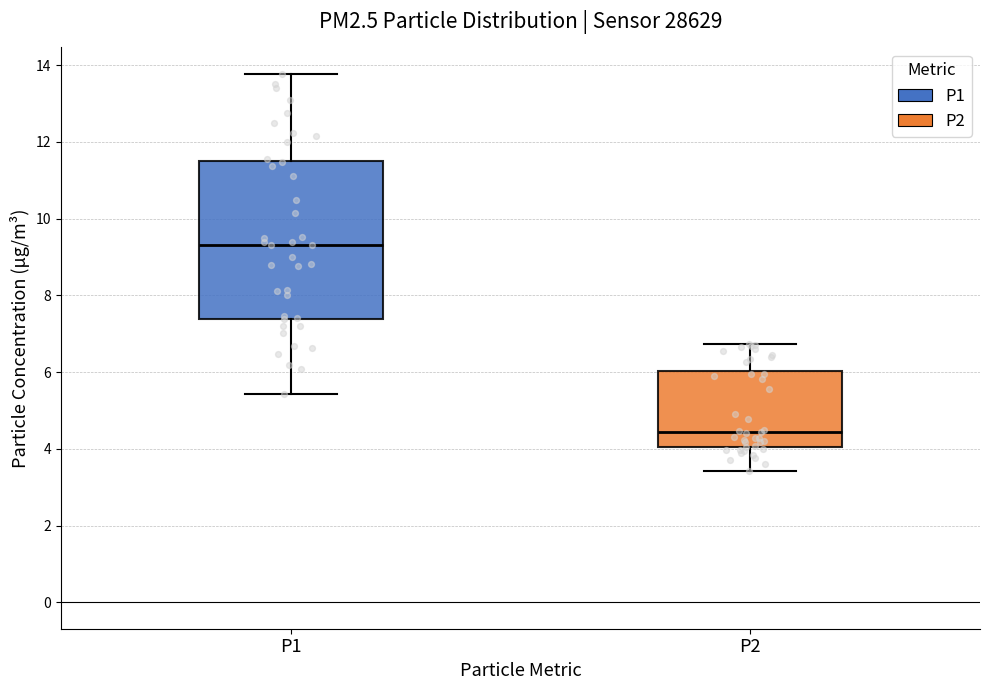

Where is the lower edge of the box for P1 on the y-axis? The values are not printed on the chart, so give them approximately, as read against the axis.

7.4